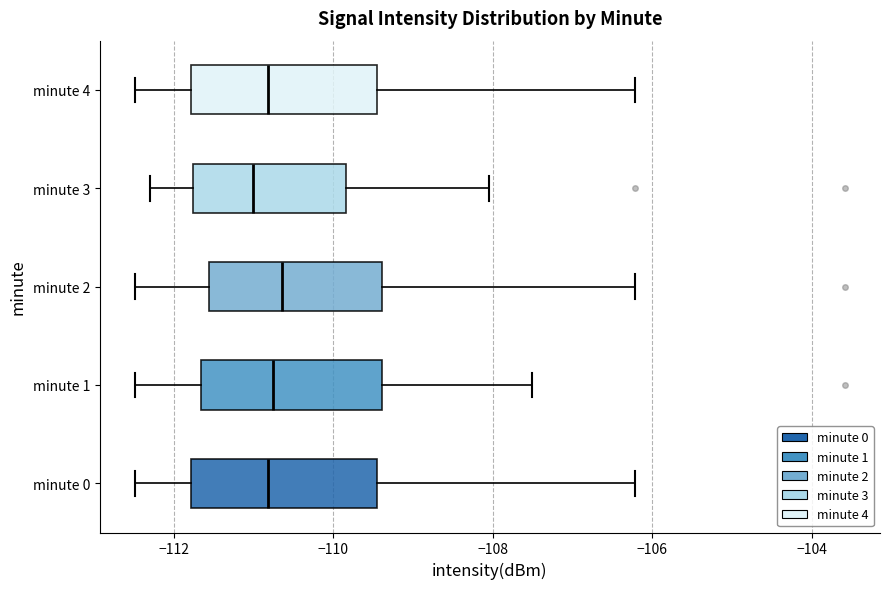

Reading bottom to top, transcribe this box plot: for each box, give where its median line is, the range the box spans, and where its two whiskers end, as read against the x-axis. The values are not printed on the chart, so give them approximately, as read against the axis.

minute 0: median -110.8, box -111.8 to -109.4, whiskers -112.4 to -106.2
minute 1: median -110.8, box -111.6 to -109.4, whiskers -112.4 to -107.6
minute 2: median -110.6, box -111.6 to -109.4, whiskers -112.4 to -106.2
minute 3: median -111.0, box -111.8 to -109.8, whiskers -112.4 to -108.0
minute 4: median -110.8, box -111.8 to -109.4, whiskers -112.4 to -106.2